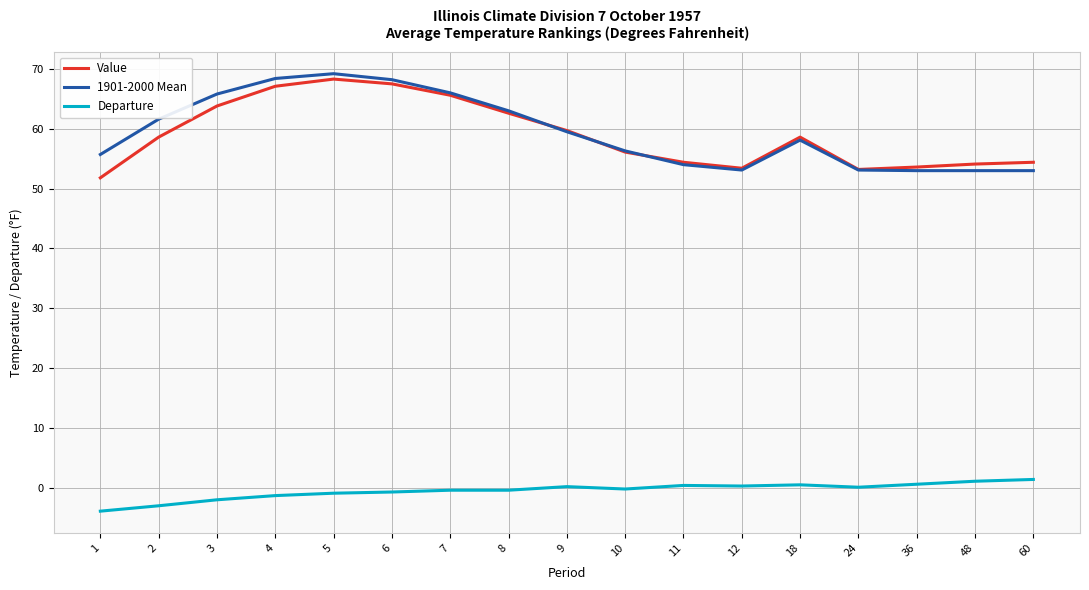

What is the greatest value displayed?

69.2